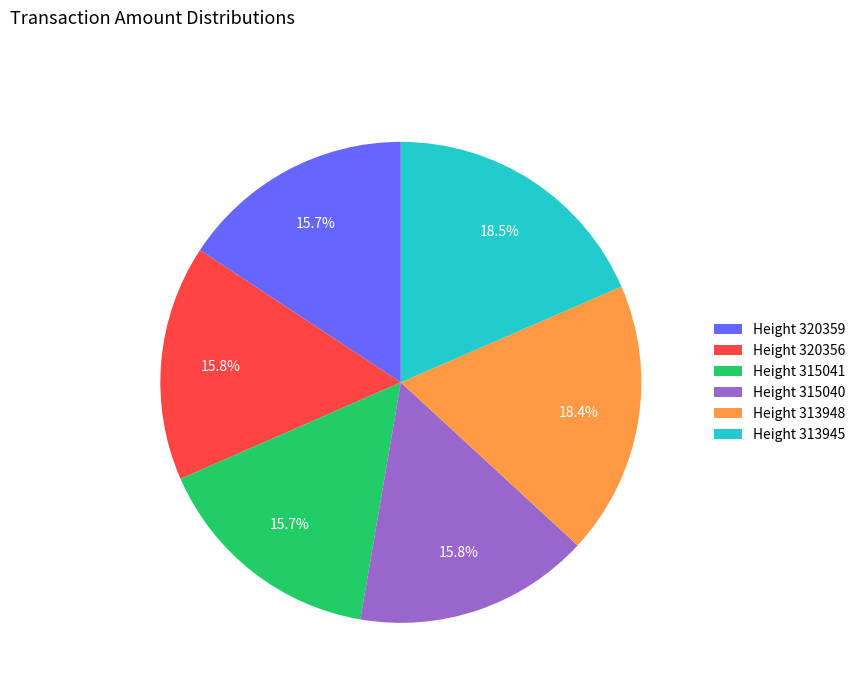

Does any single category account for the majority?

No